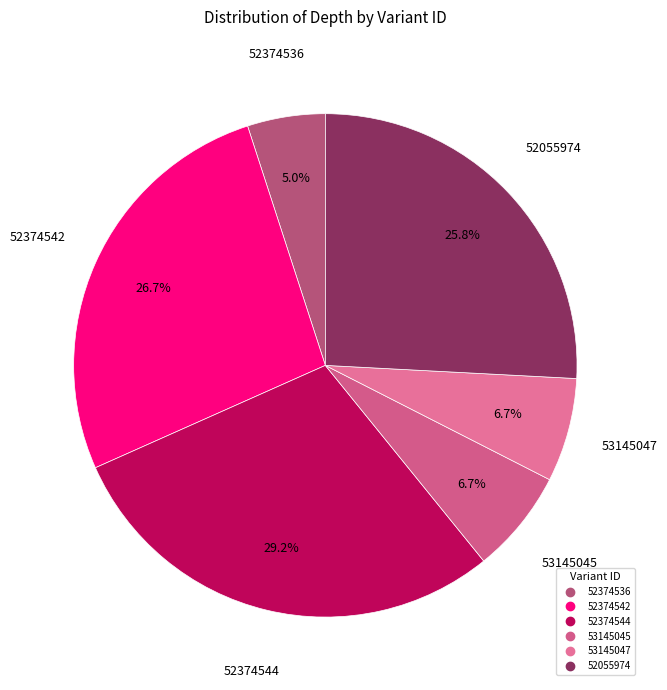

What percentage is NOT represented by 52055974?

74.2%